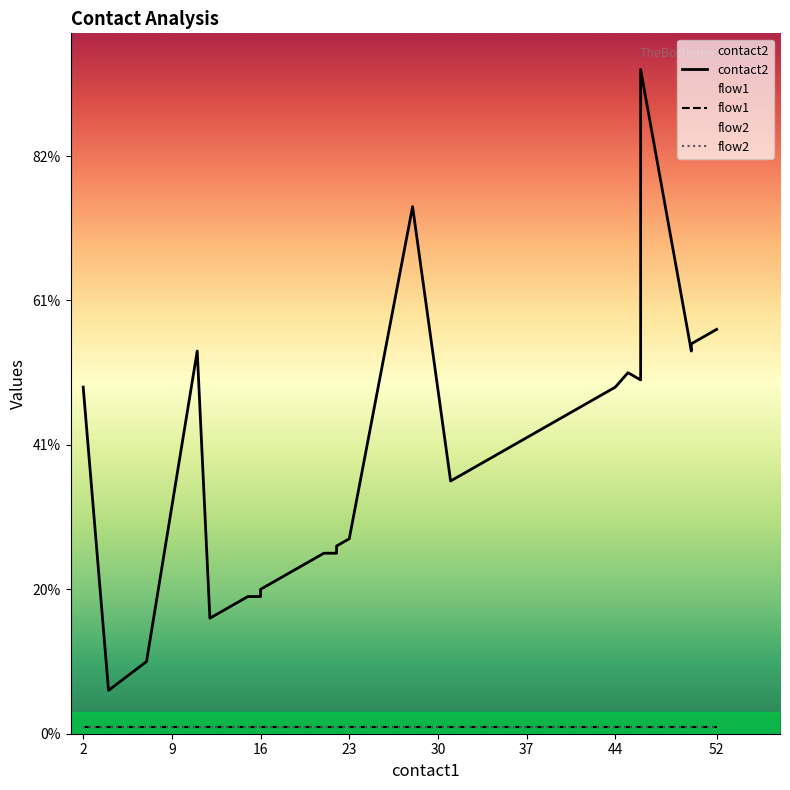

True or false: flow1 and flow2 cross at least once.

False